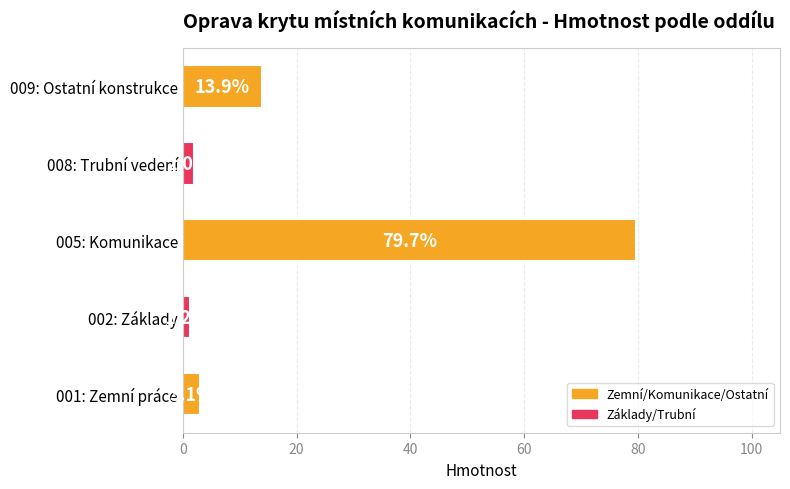

Reading bottom to top, transcribe all the data shown in this chart.

001: Zemní práce=3.1	002: Základy=1.2	005: Komunikace=79.7	008: Trubní vedení=2.0	009: Ostatní konstrukce=13.9